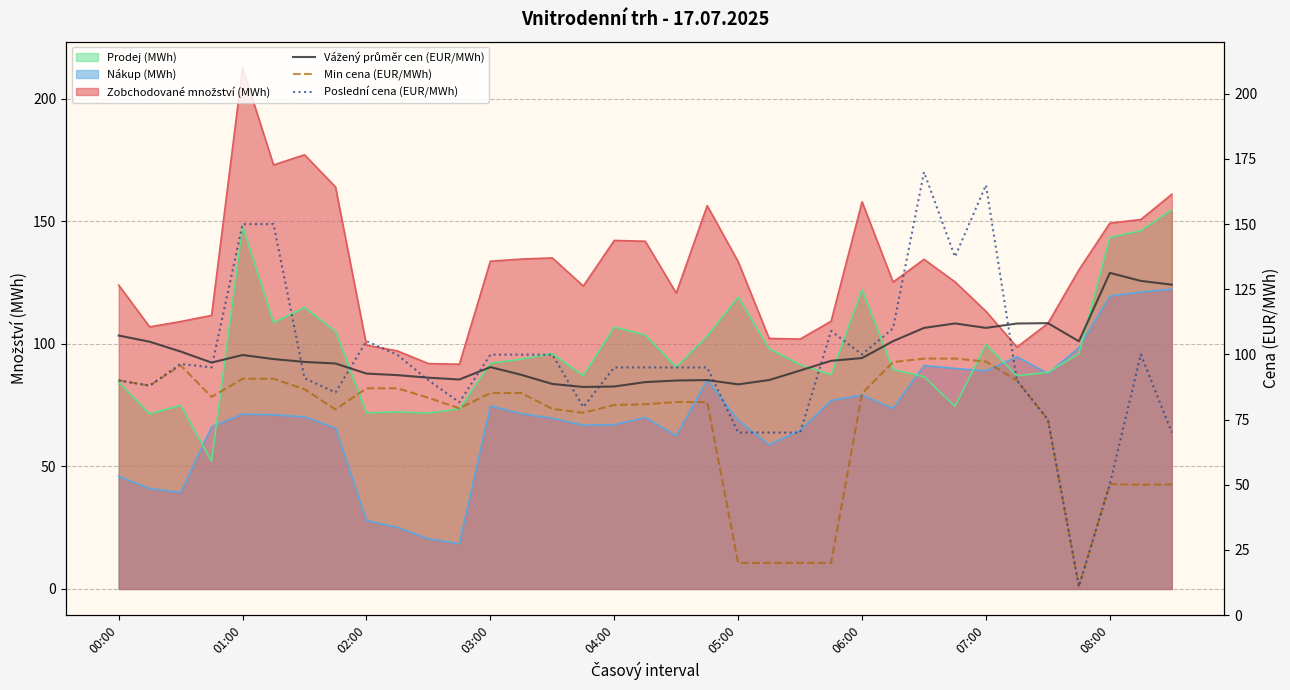

What is the value of the Min cena (EUR/MWh) point at the 34th from the left?

50.0